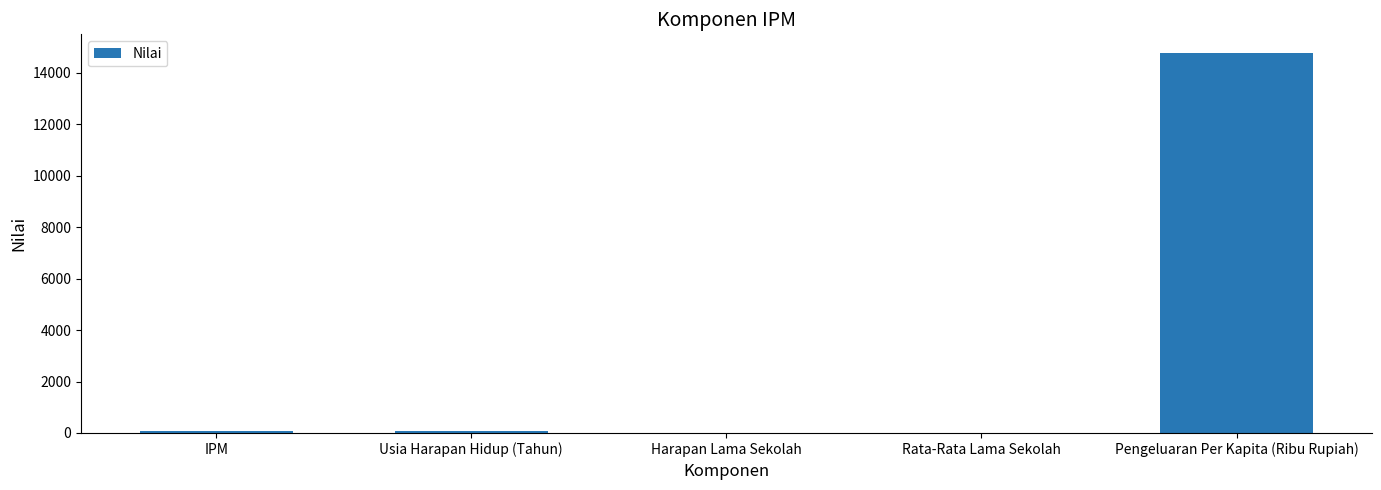

Which category has the highest value across all series?

Pengeluaran Per Kapita (Ribu Rupiah)